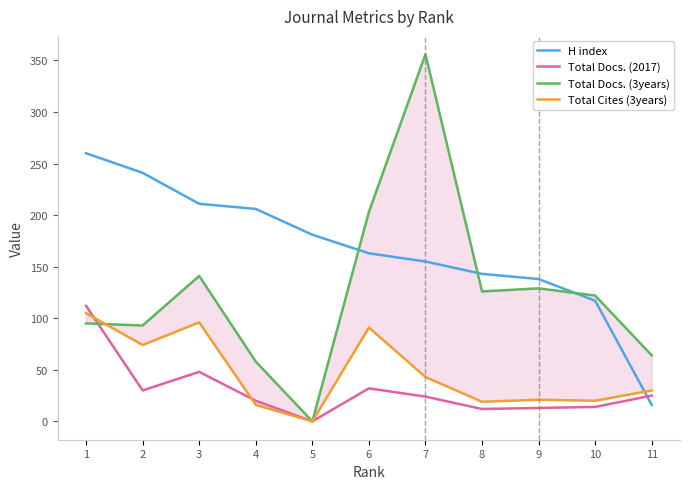

How many interior local peaks does the Total Cites (3years) series have?

3